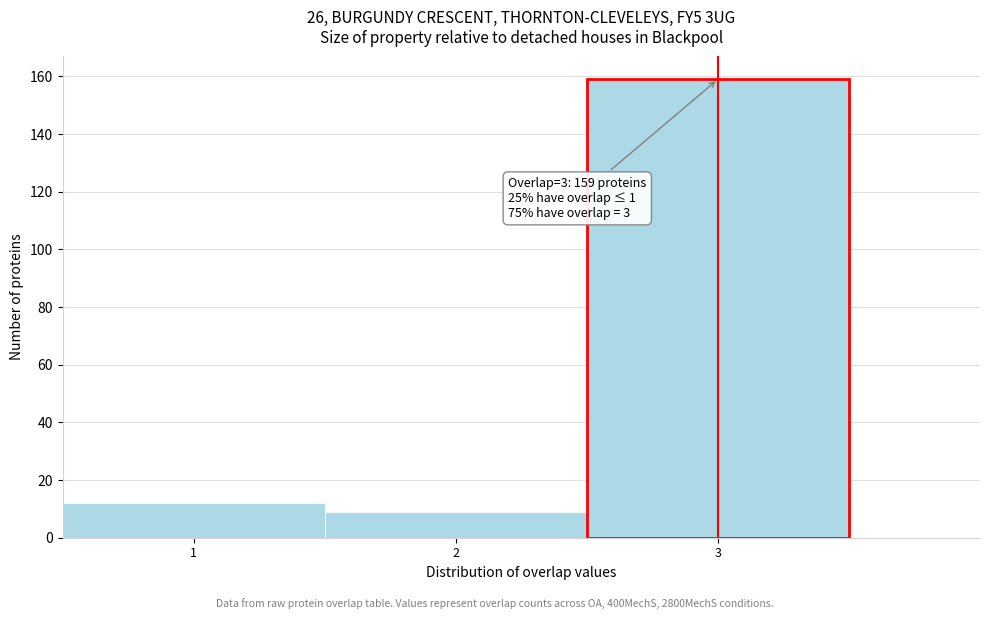

Which range on the x-axis has the tallest bar?

2.5 to 3.5